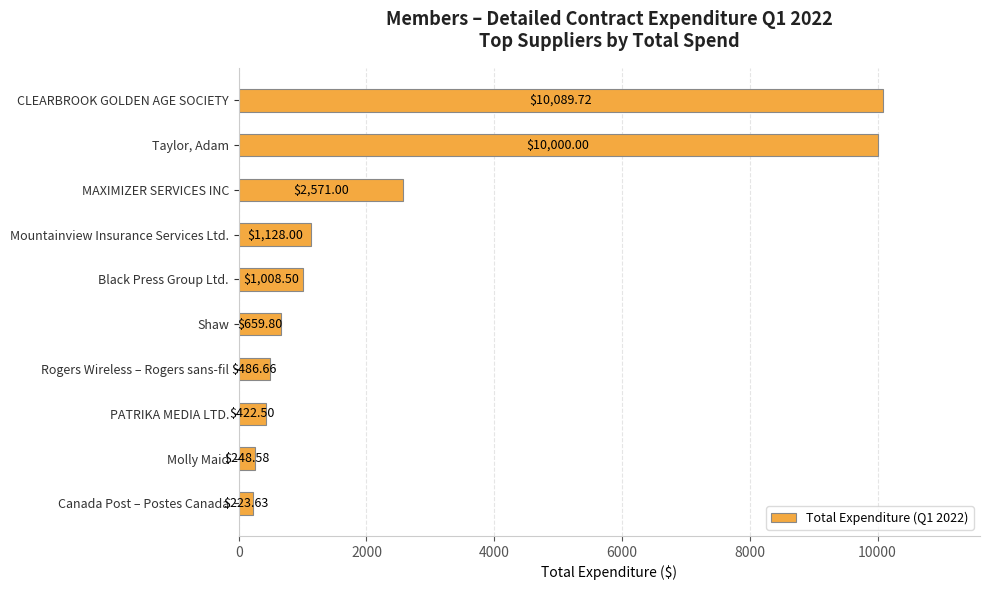

What is the change in value from CLEARBROOK GOLDEN AGE SOCIETY to Molly Maid?

-9841.1